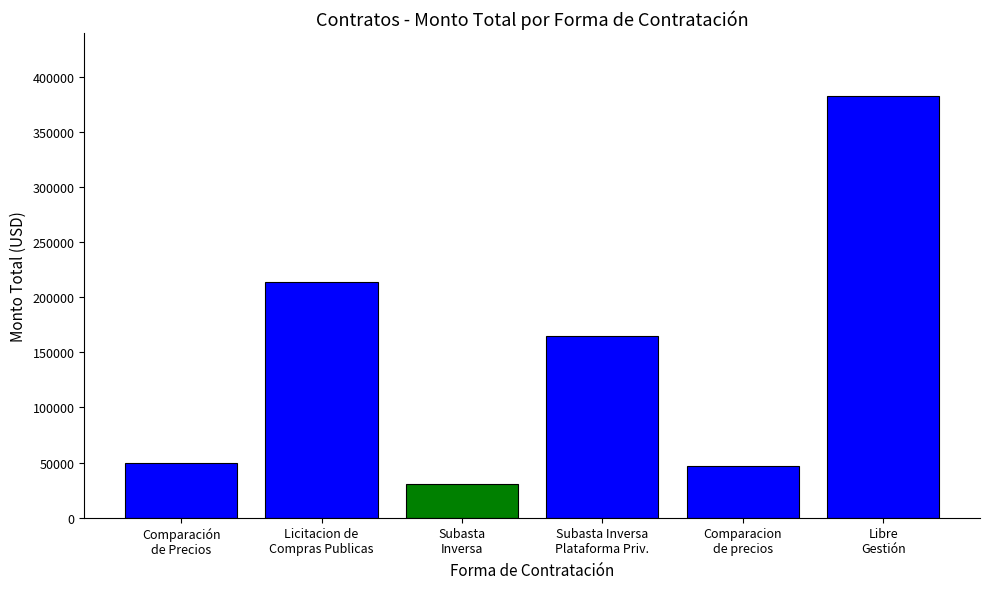

The chart shows a value of 45628.6 at Subasta
Inversa. True or false?

False